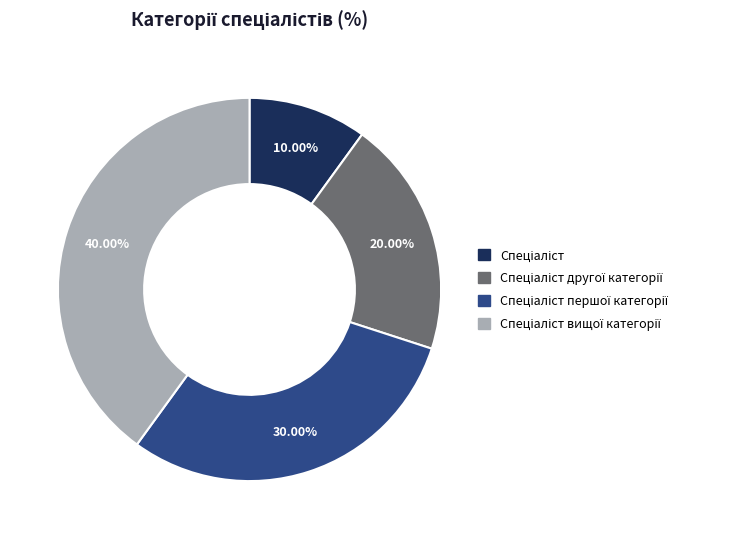

How many segments does this pie chart have?

4